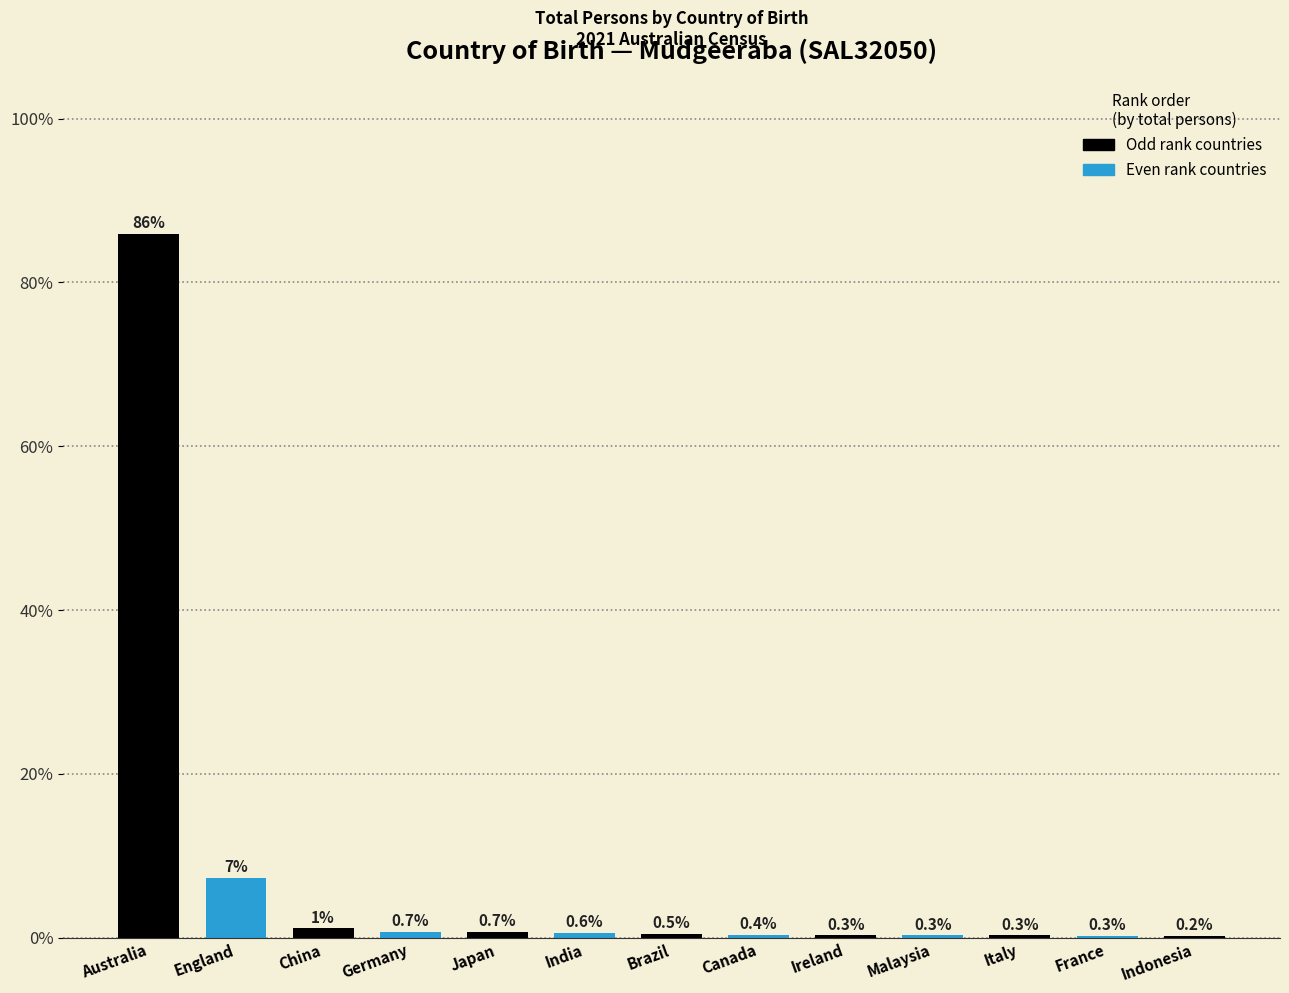

At which label is the value closest to 43?

England